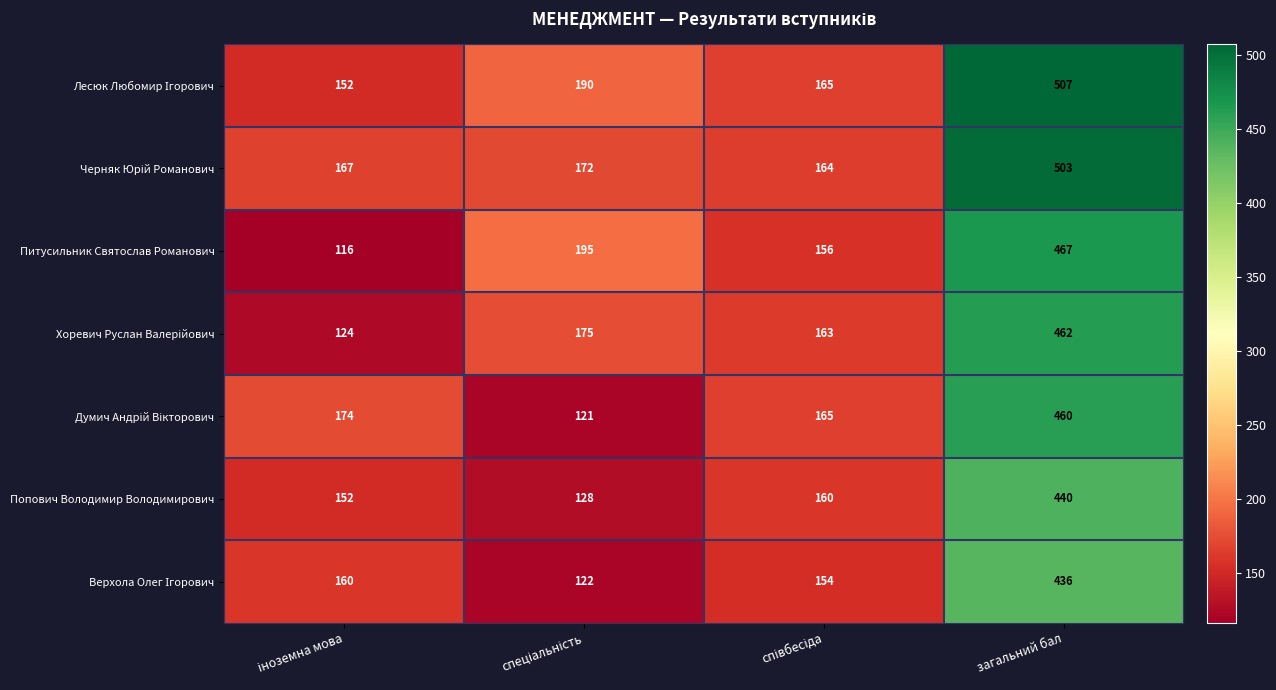

What is the sum of all Попович Володимир Володимирович values?

880